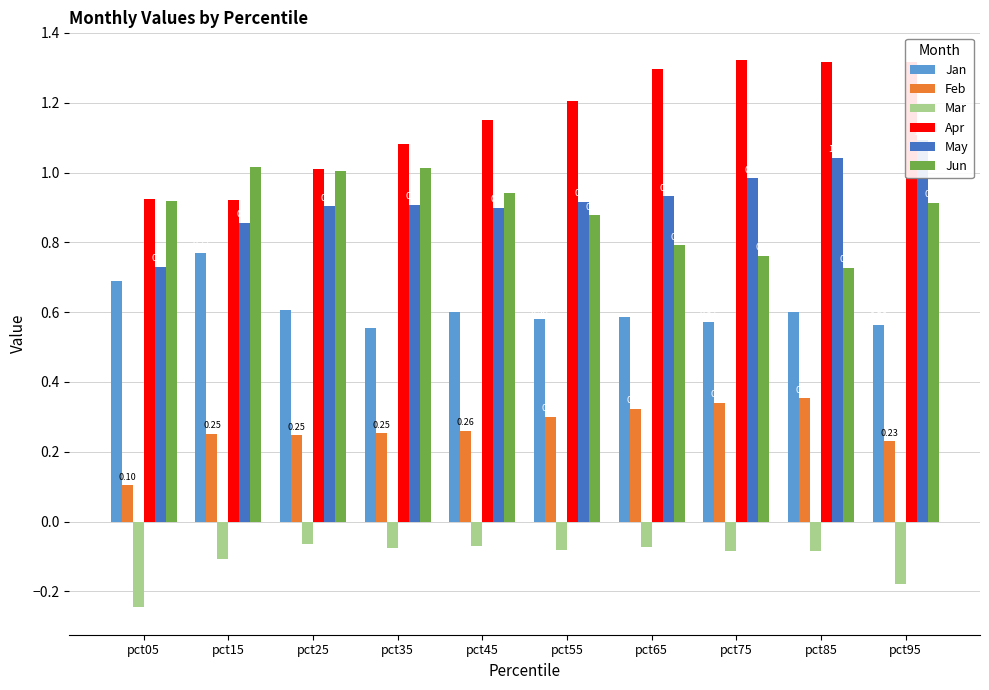

What is the value of the Jun bar at the 8th from the left?

0.8